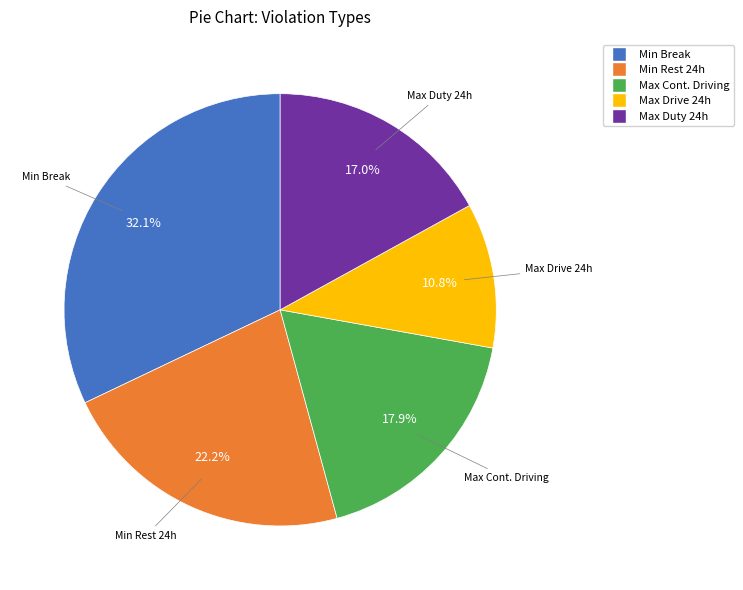

Is there any slice that represents more than half of the pie?

No